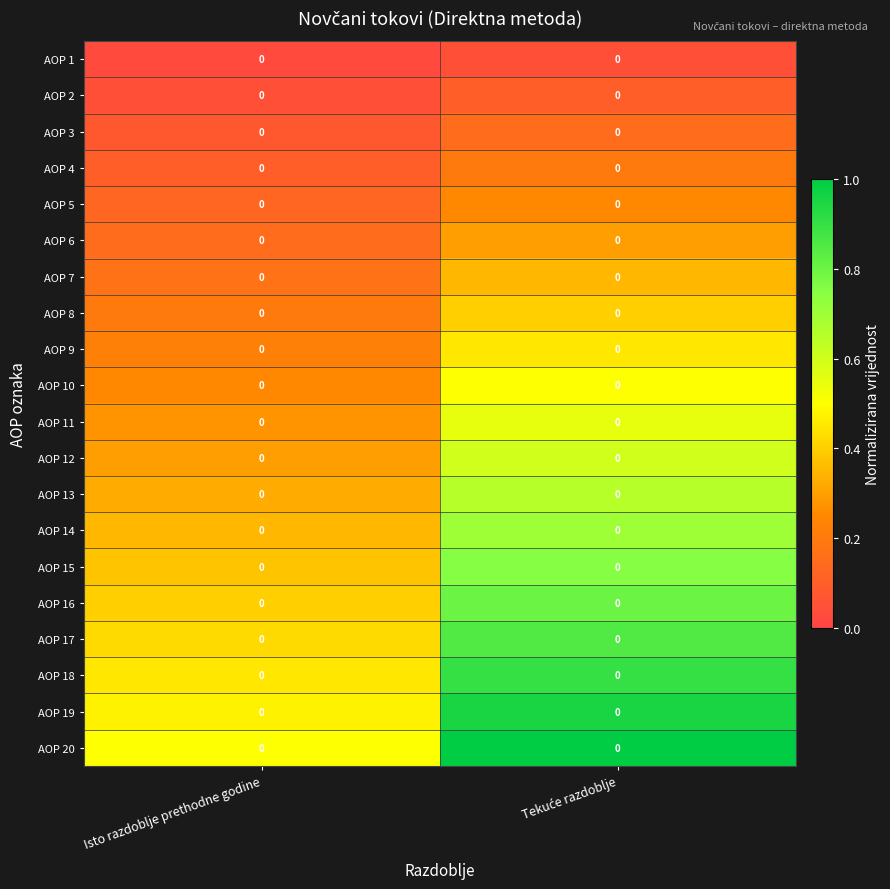

Rank the categories by AOP 20 value from lowest to highest.

Isto razdoblje prethodne godine, Tekuće razdoblje